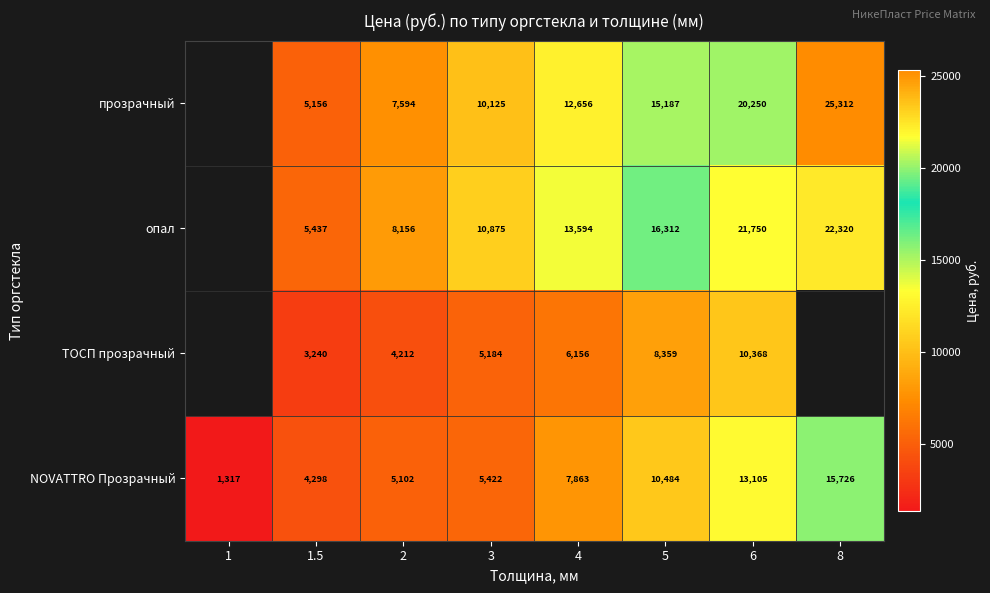

Is the value of опал at 2 greater than the value of прозрачный at 2?

Yes